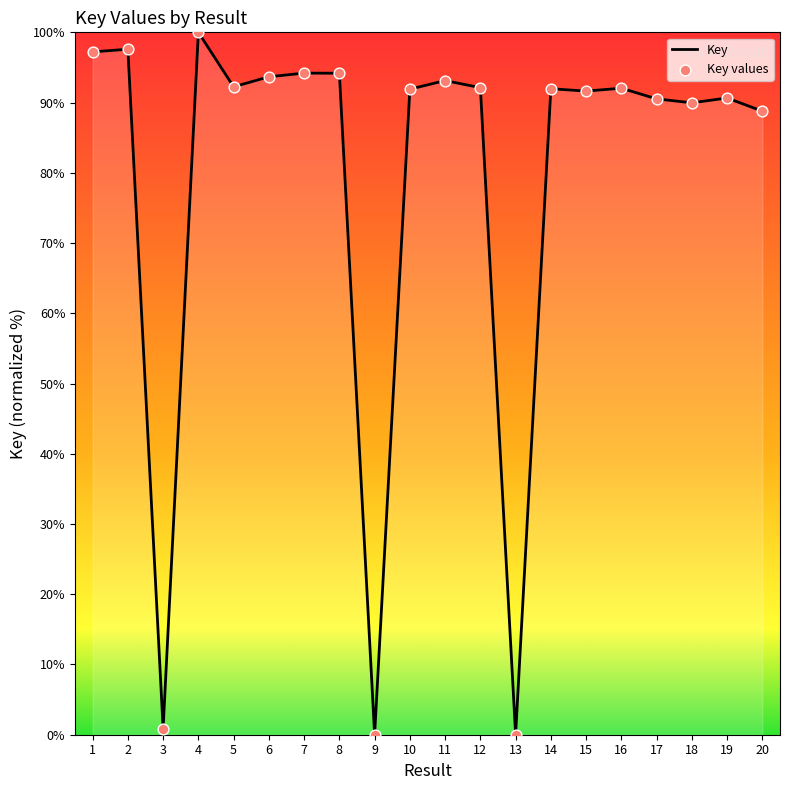

True or false: the data shows 160.6 at 15.

False